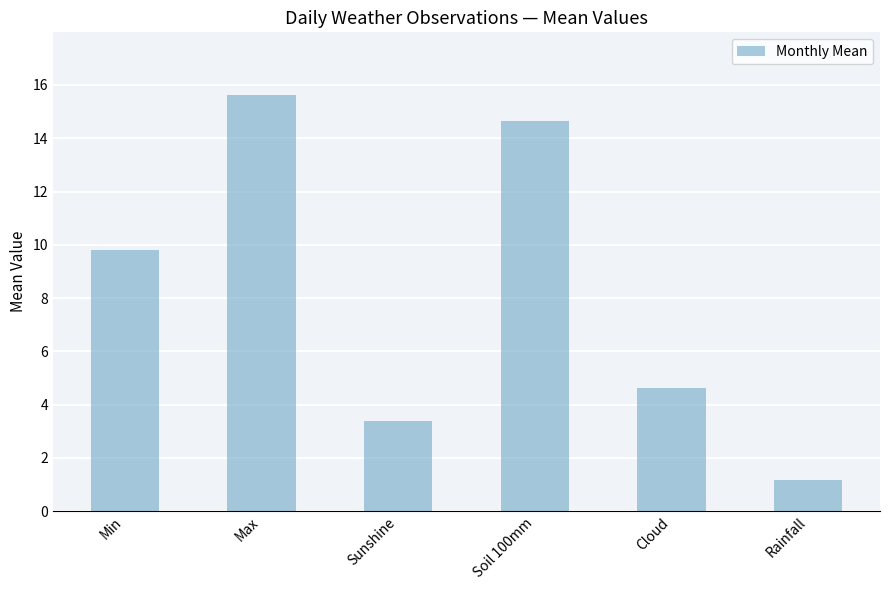

List the labels in order of value, largest first.

Max, Soil 100mm, Min, Cloud, Sunshine, Rainfall